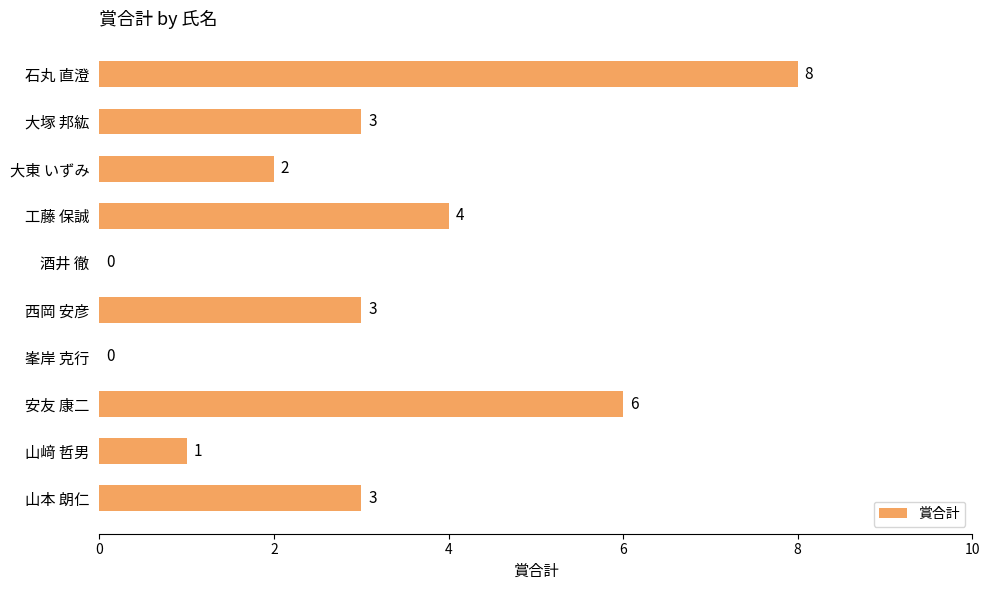

Reading top to bottom, what are all the values shown in this chart?

石丸 直澄=8	大塚 邦紘=3	大東 いずみ=2	工藤 保誠=4	酒井 徹=0	西岡 安彦=3	峯岸 克行=0	安友 康二=6	山﨑 哲男=1	山本 朗仁=3